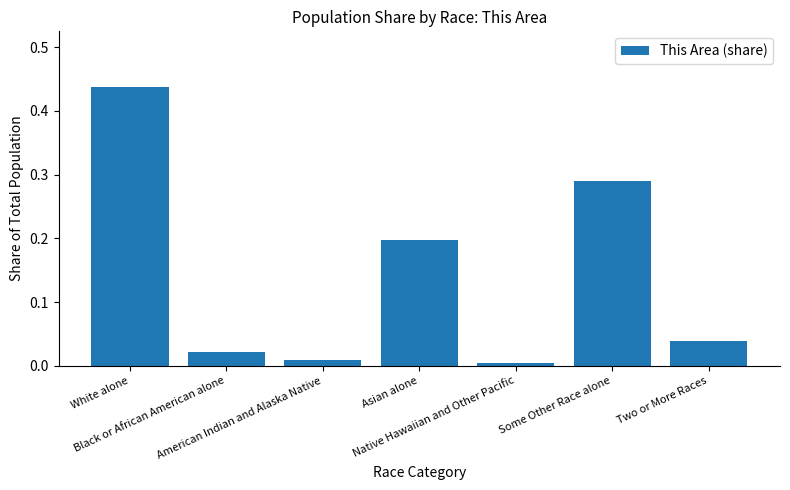

What is the sum of all values?

1.0